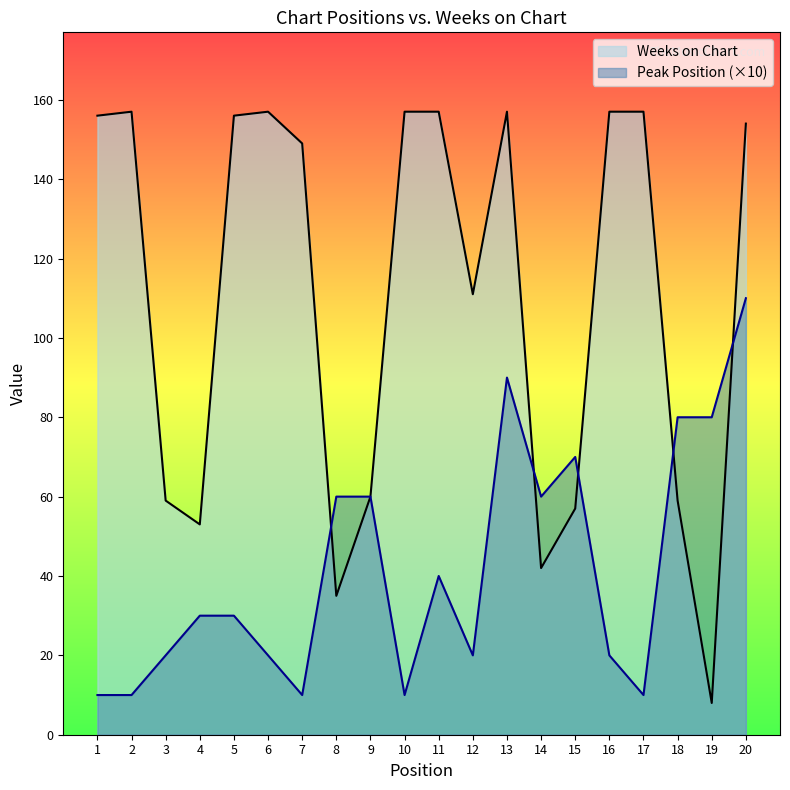

At how many categories does at least one series exceed 28?

20